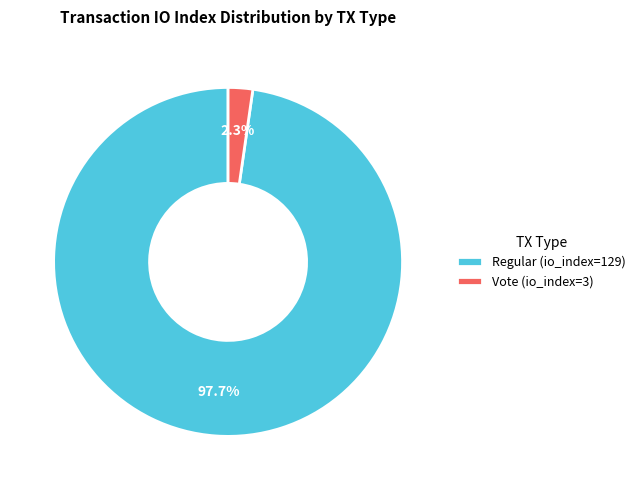

Which category has the smallest portion of the pie?

Vote (io_index=3)